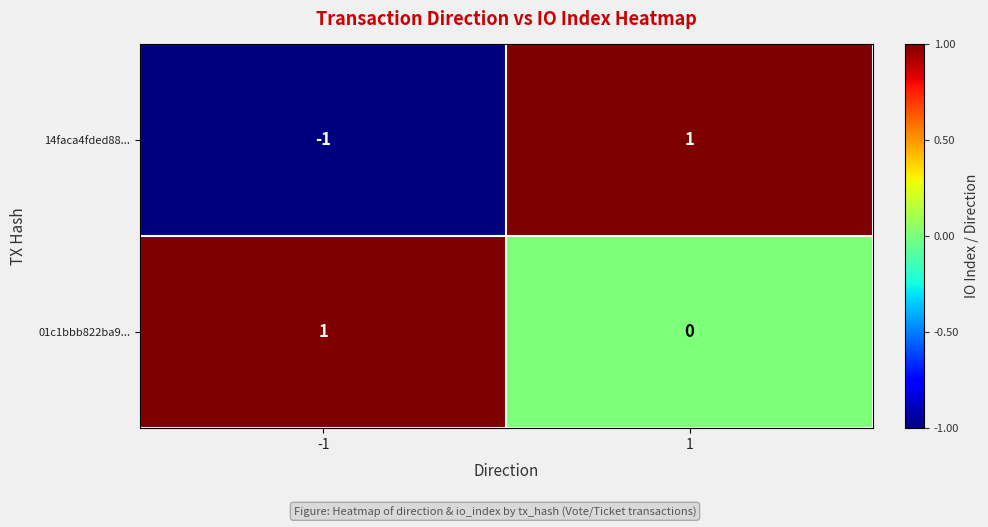

Which series has the largest total across all categories?

01c1bbb822ba9...